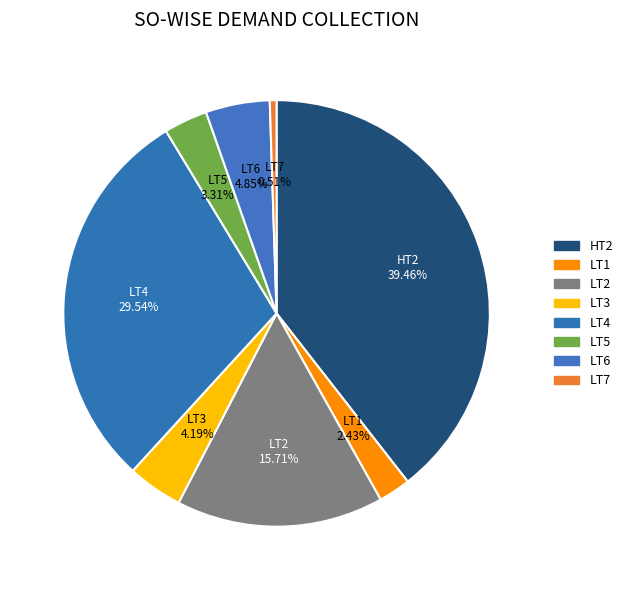

To the nearest percent, what is the difference between the largest and smallest slice percentages?

39%